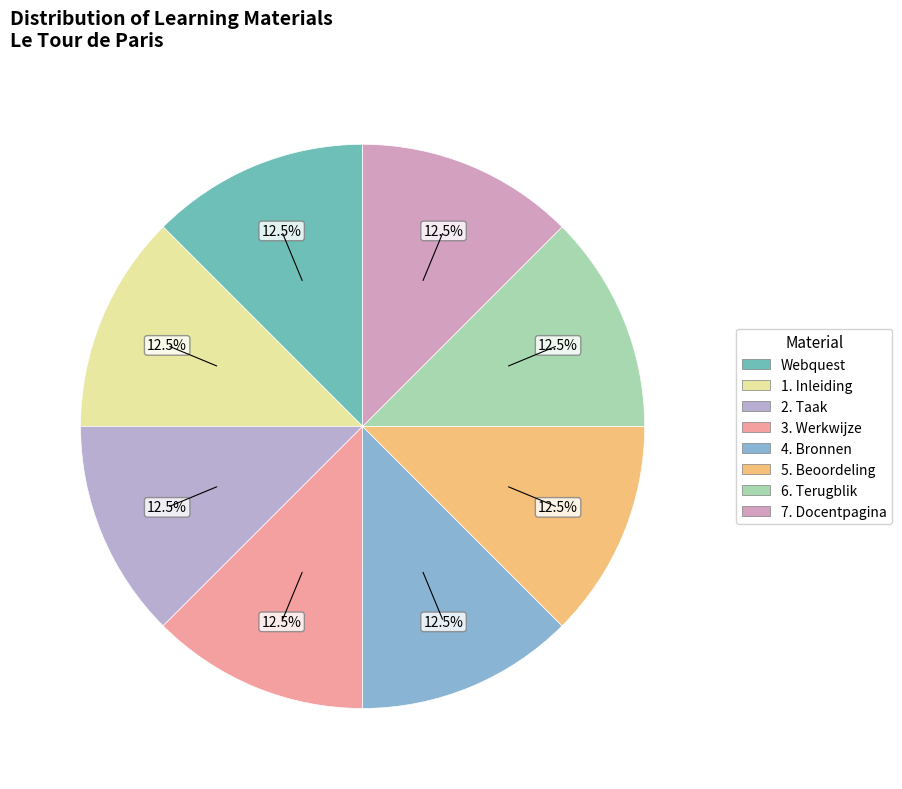

Is it true that 1. Inleiding is 12% of the pie?

True